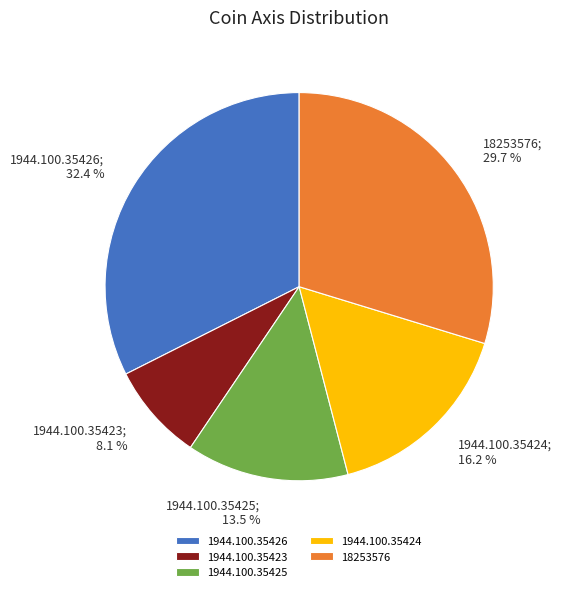

To the nearest percent, what percentage of the pie is 1944.100.35423?

8%